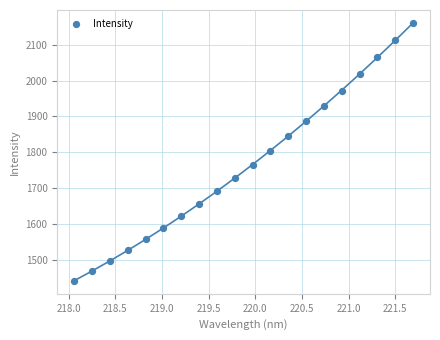

What is the range of Y values (max minus min)?

718.1